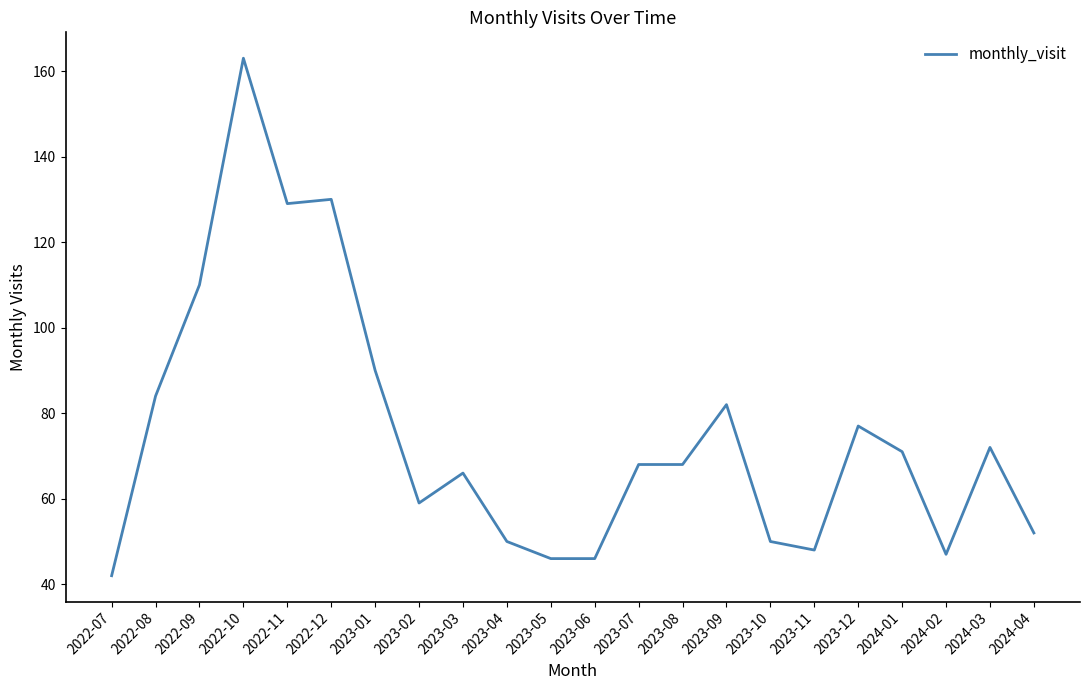

What is the sum of the values at 2023-02 and 2023-05?

105